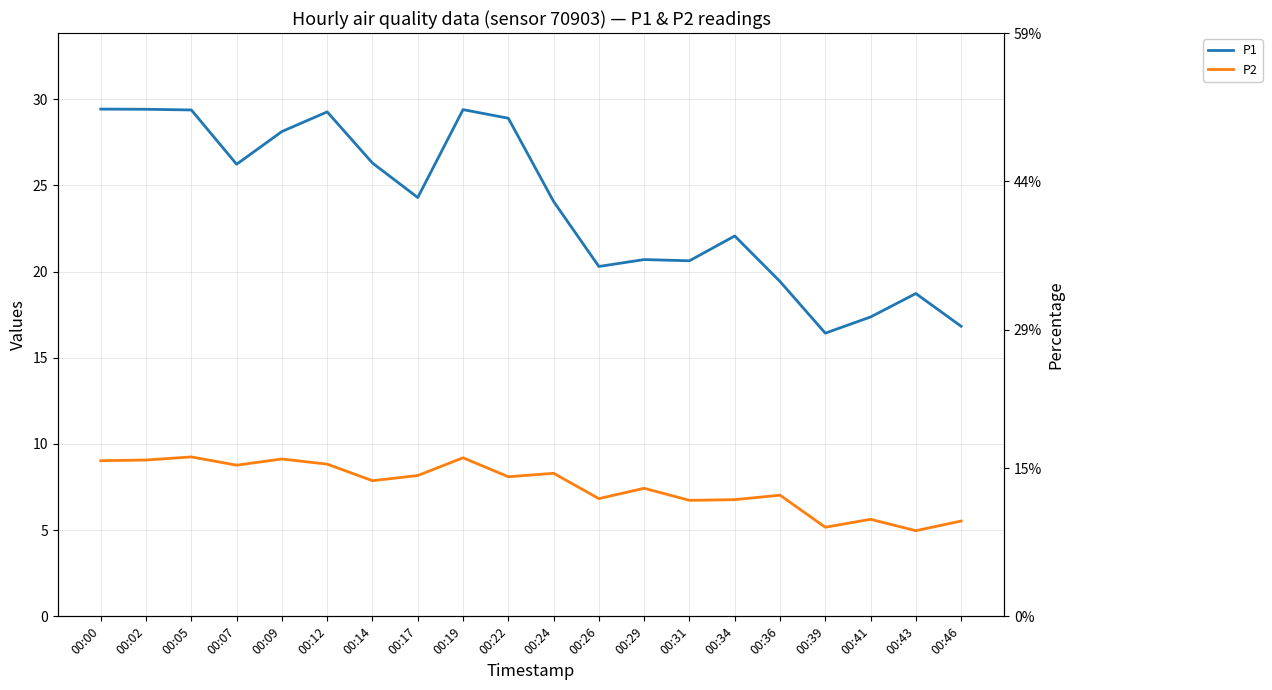

At which label does P2 reach its minimum?

00:43